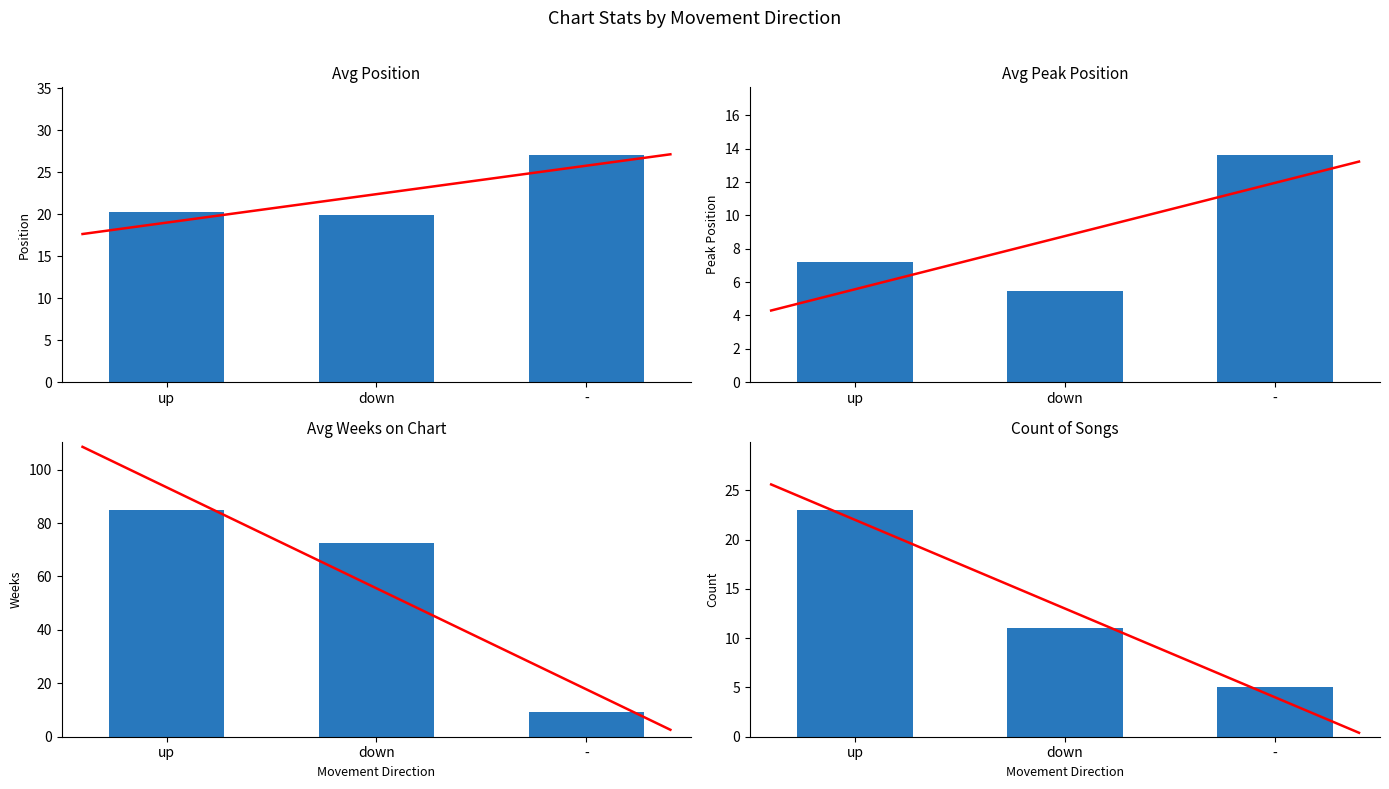

What position from the left is -?

3